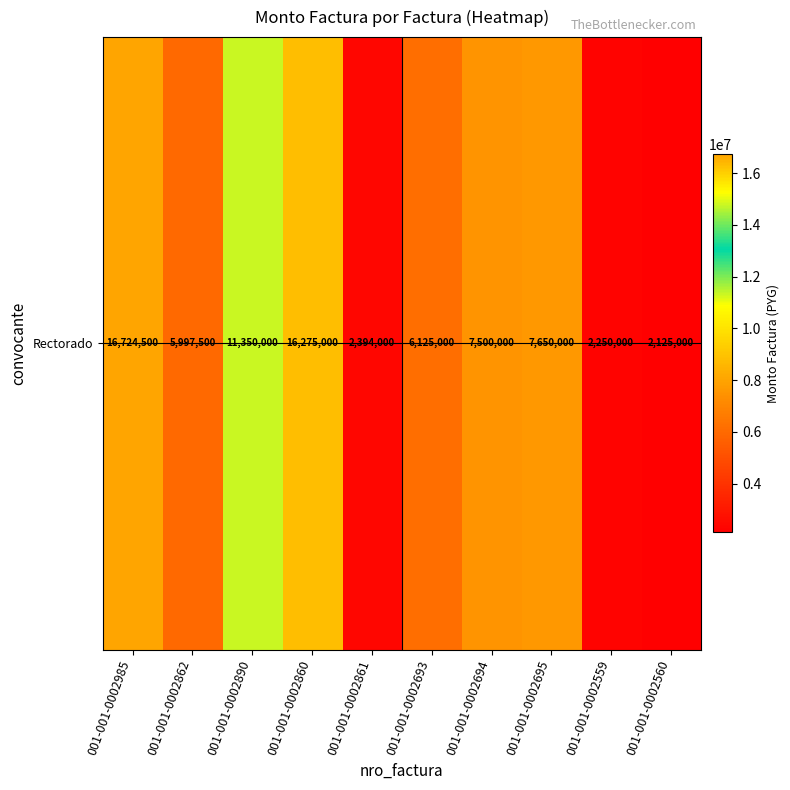

How many data points are less than 7500000?

5